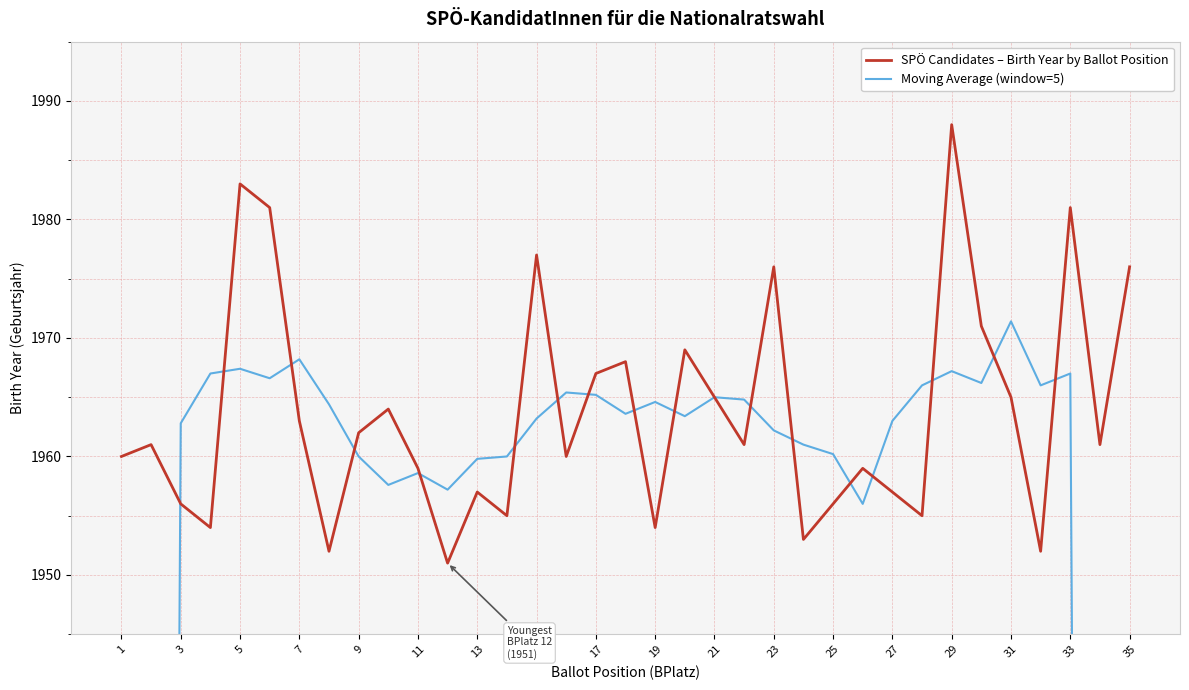

Rank the series by their average value, from highest to lowest.

SPÖ Candidates – Birth Year by Ballot Position, Moving Average (window=5)